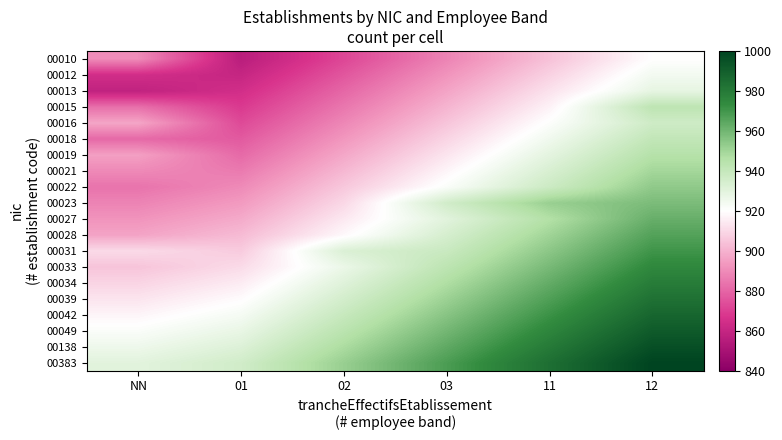

What is the difference between the highest and lowest values at 02?

80.0